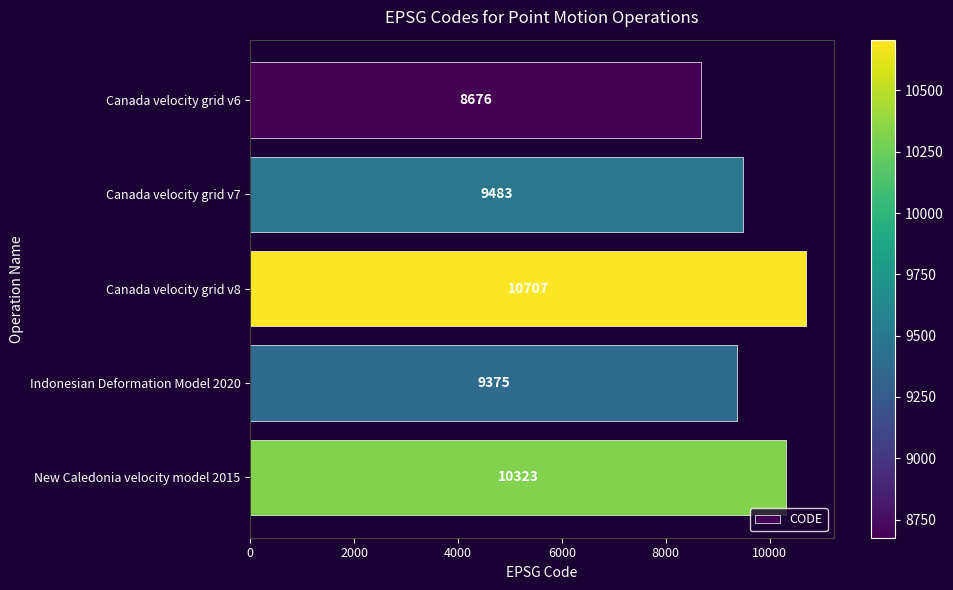

What is the change in value from Canada velocity grid v6 to Indonesian Deformation Model 2020?

+699